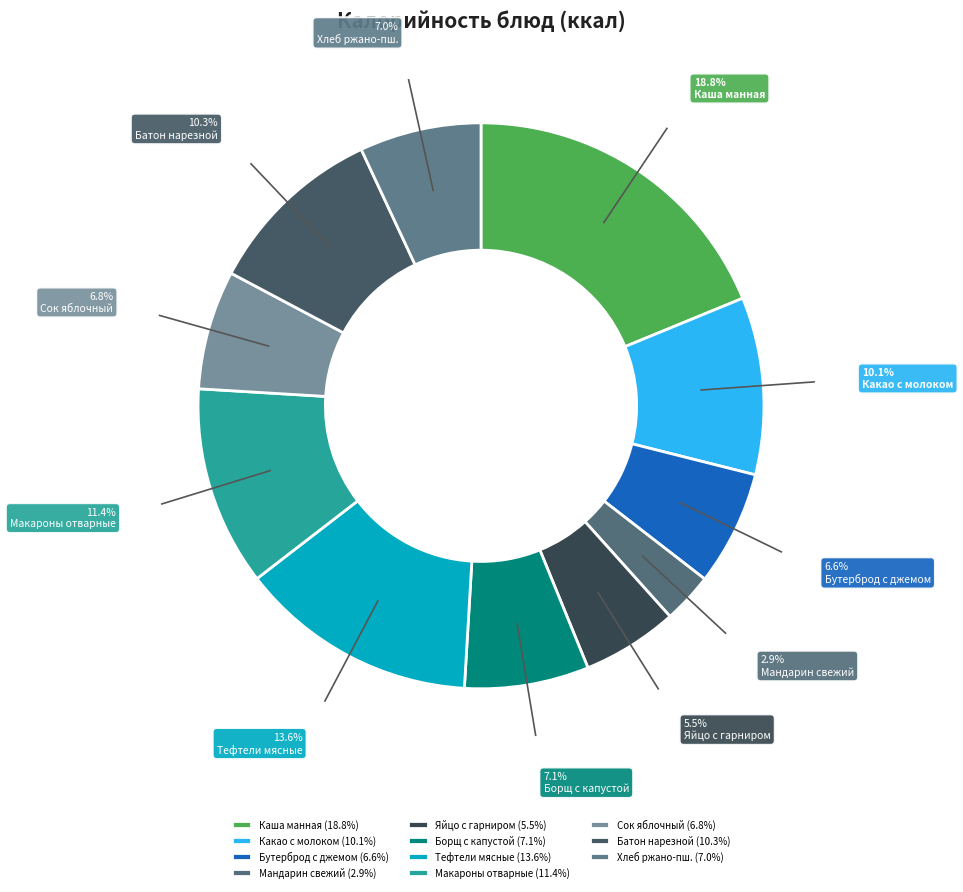

To the nearest percent, what is the difference between the largest and smallest slice percentages?

16%